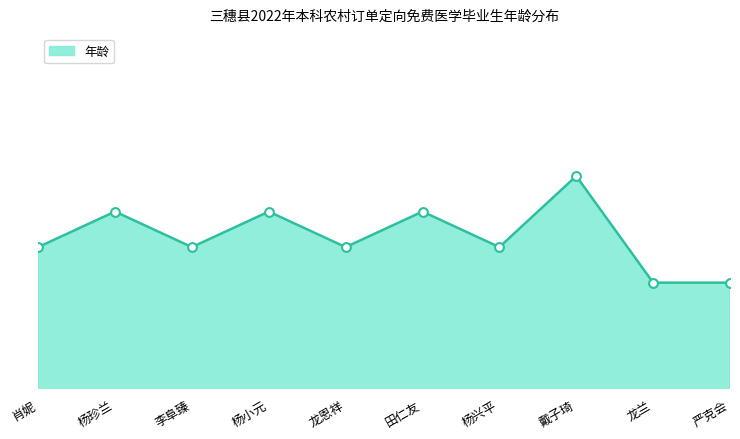

Is this an area chart (filled region under the line)?

Yes